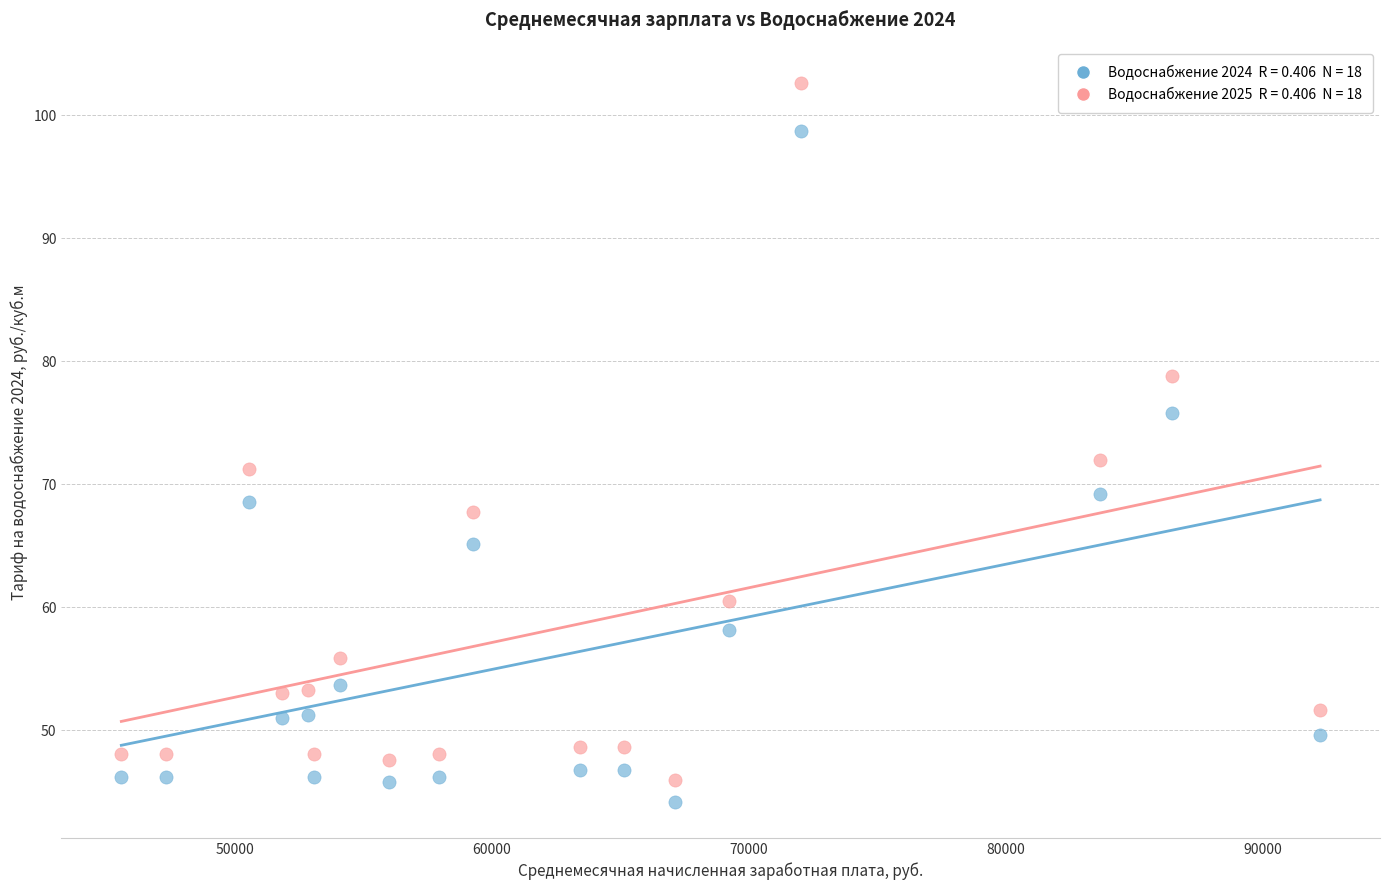

Across all series, what Y value is closest to 73?

71.9